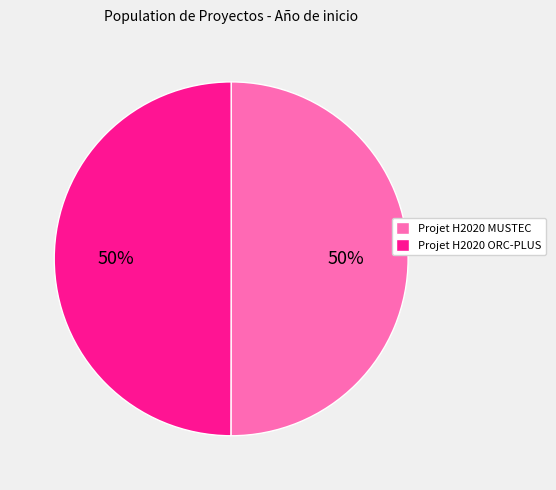

Approximately how many times larger is the value at Projet H2020 MUSTEC compared to Projet H2020 ORC-PLUS?

1.0